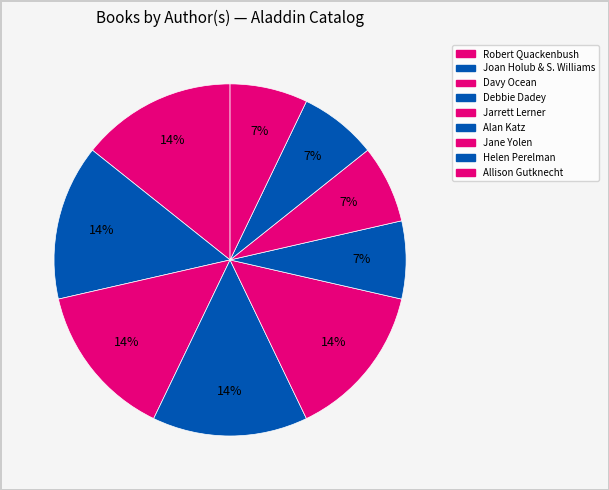

How many slices are in this pie chart?

9